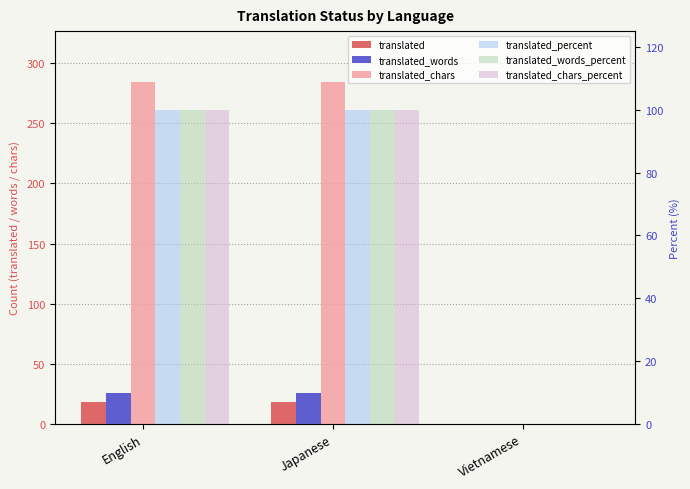

Which series has the largest total across all categories?

translated_chars